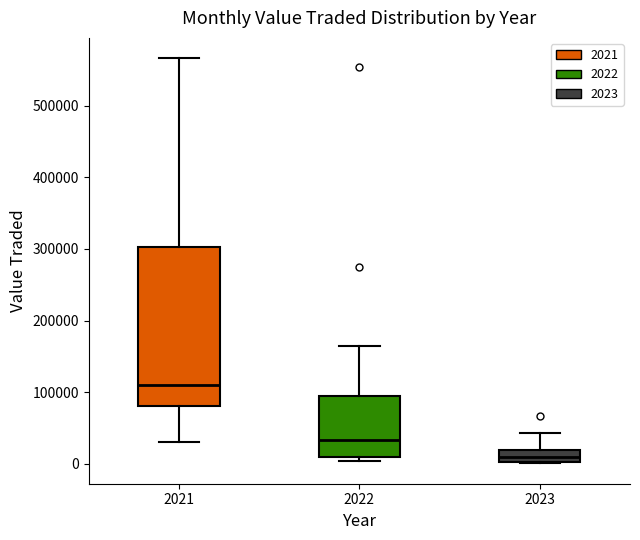

Reading left to right, transcribe this box plot: for each box, give where its median line is, the range the box spans, and where its two whiskers end, as read against the y-axis. The values are not printed on the chart, so give them approximately, as read against the axis.

2021: median 110000, box 80000 to 300000, whiskers 30000 to 570000
2022: median 30000, box 10000 to 90000, whiskers 0 to 160000
2023: median 10000, box 0 to 20000, whiskers 0 to 40000